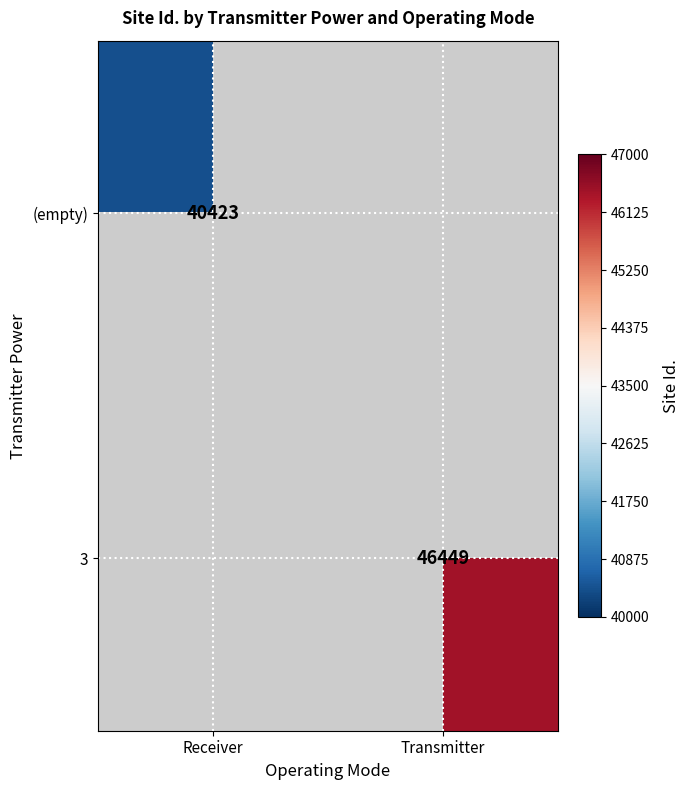

How many distinct data groups are displayed?

2